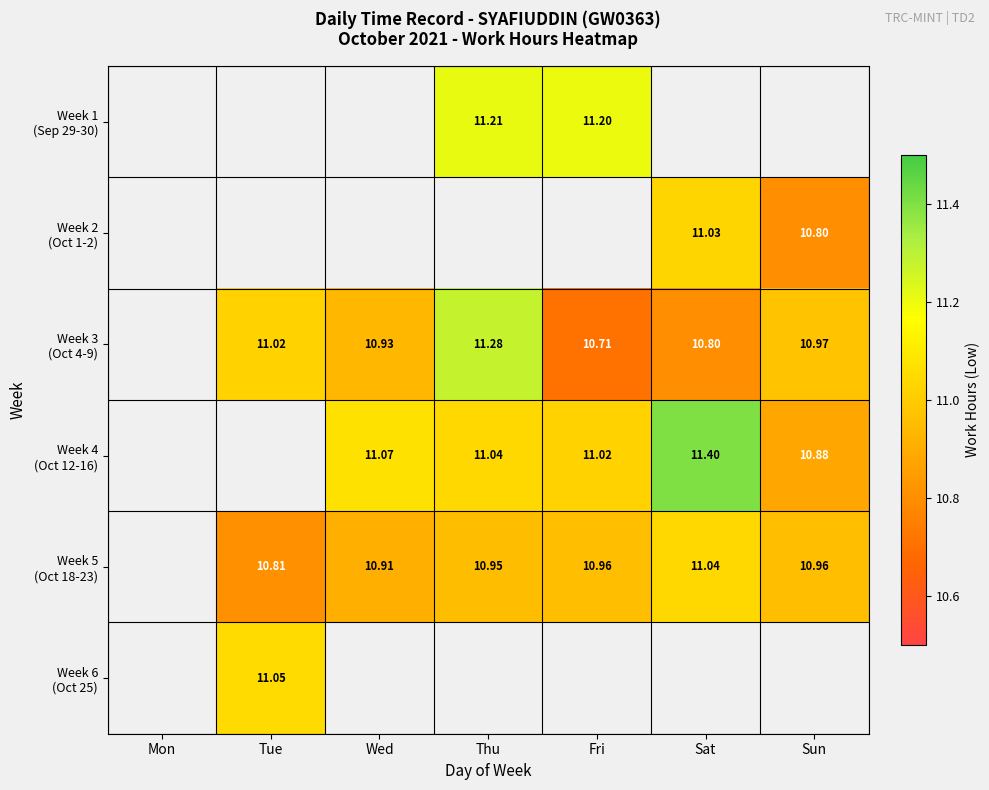

Is the value of Week 2 (Oct 1-2) at Sun greater than the value of Week 5 (Oct 18-23) at Thu?

No